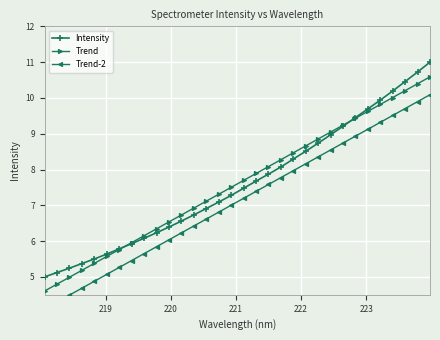

Rank the series by their maximum value, from lowest to highest.

Trend-2, Trend, Intensity